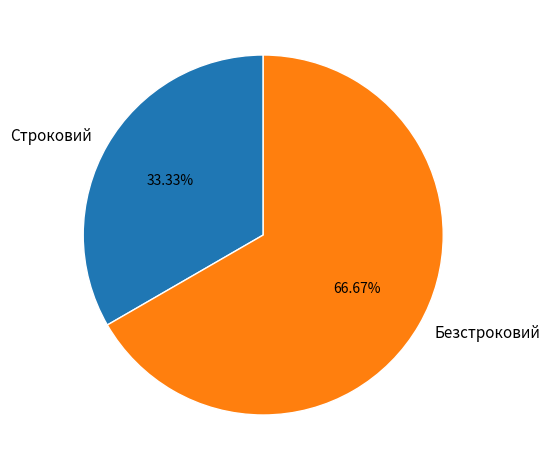

To the nearest percent, what percentage of the pie is Безстроковий?

67%